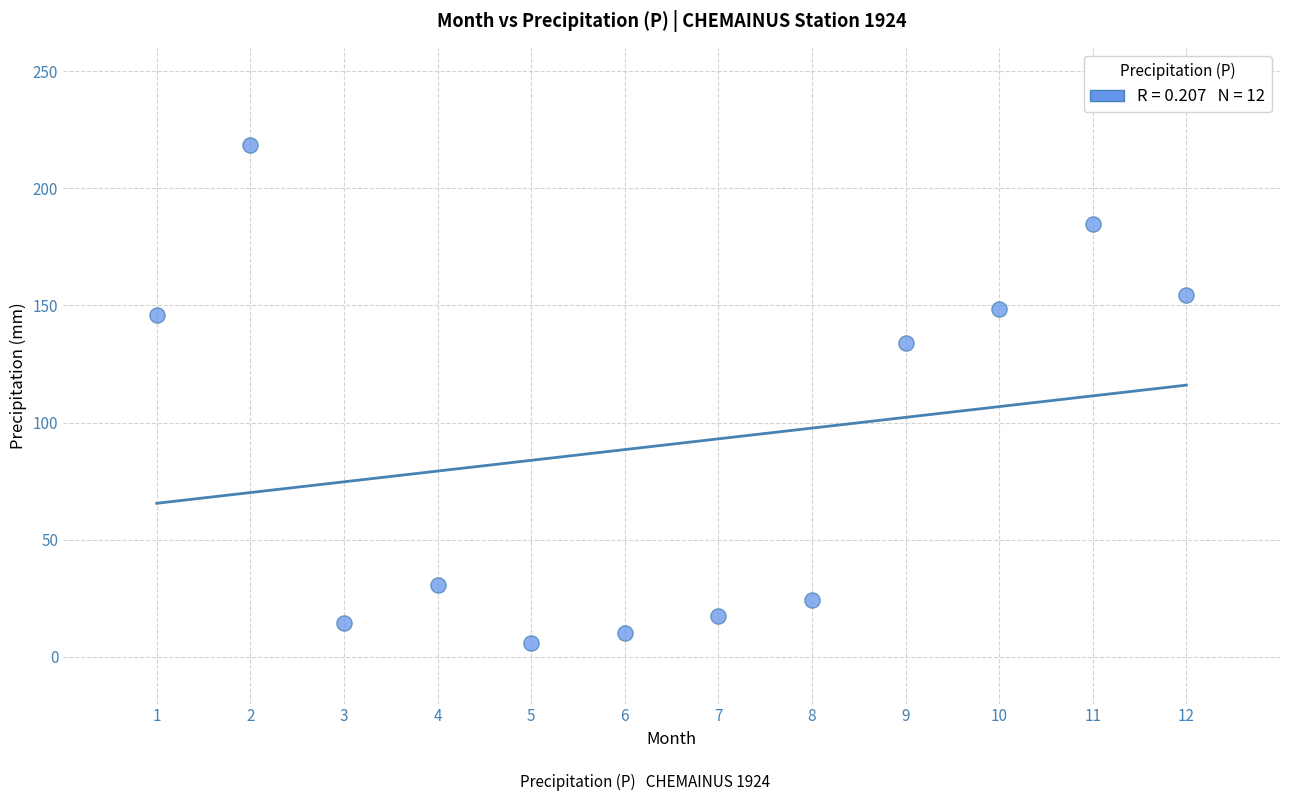

What is the range of X values (max minus min)?

11.0